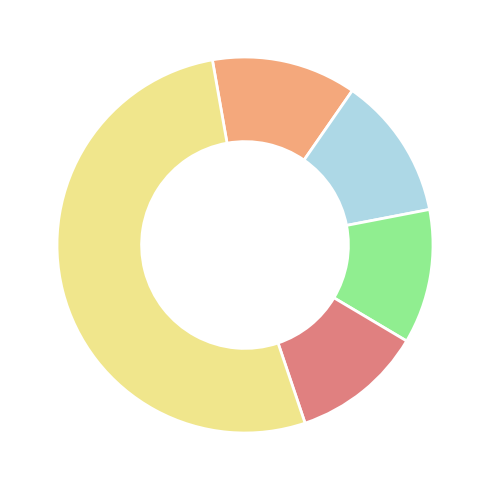

Is there a majority slice in this chart?

Yes